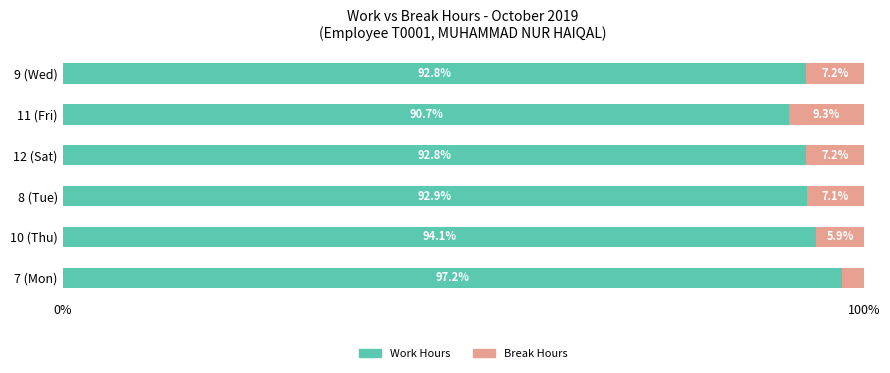

How many data points does each series have?

6